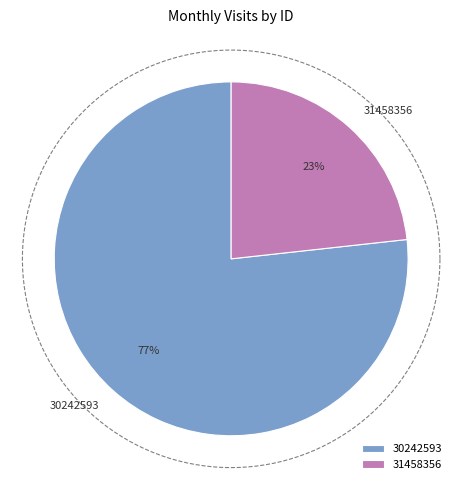

Approximately how many times larger is the value at 31458356 compared to 30242593?

0.3